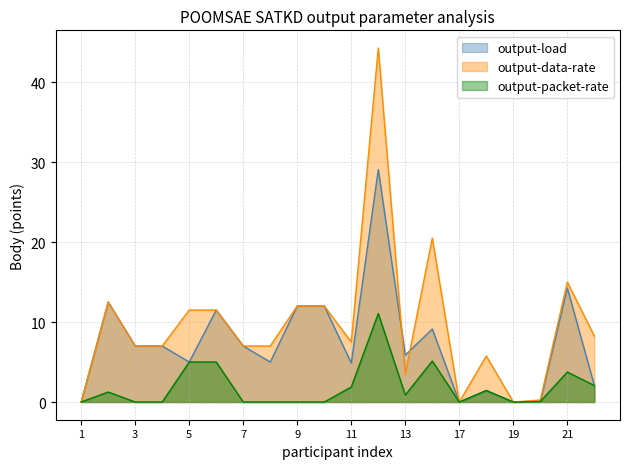

Reading left to right, what are all the values shown in this chart?

output-load: 0.0	12.5	7.0	7.0	5.0	11.5	7.0	5.0	12.0	12.0	4.9	29.1	5.9	9.1	0.0	1.4	0.0	0.1	14.2	2.1
output-data-rate: 0.0	12.5	7.0	7.0	11.5	11.5	7.0	7.0	12.0	12.0	7.5	44.2	3.5	20.5	0.0	5.8	0.0	0.2	15.0	8.2
output-packet-rate: 0.0	1.2	0.0	0.0	5.0	5.0	0.0	0.0	0.0	0.0	1.9	11.1	0.9	5.1	0.0	1.4	0.0	0.1	3.8	2.1